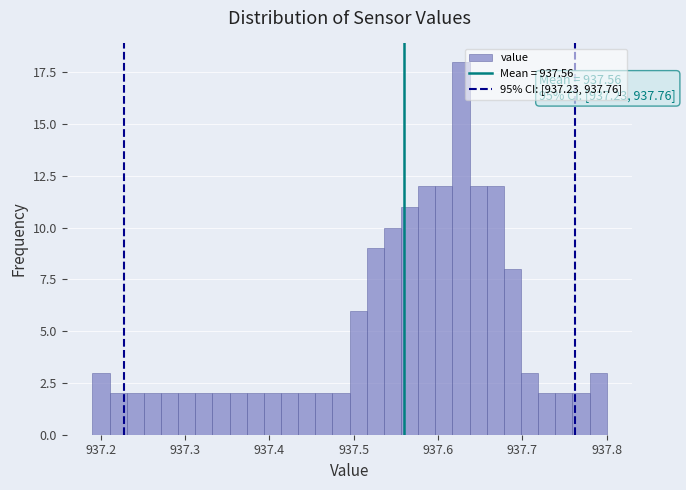

Around what value on the x-axis is the tallest bar? Give the approximate position of its centre, as read against the axis.

937.63